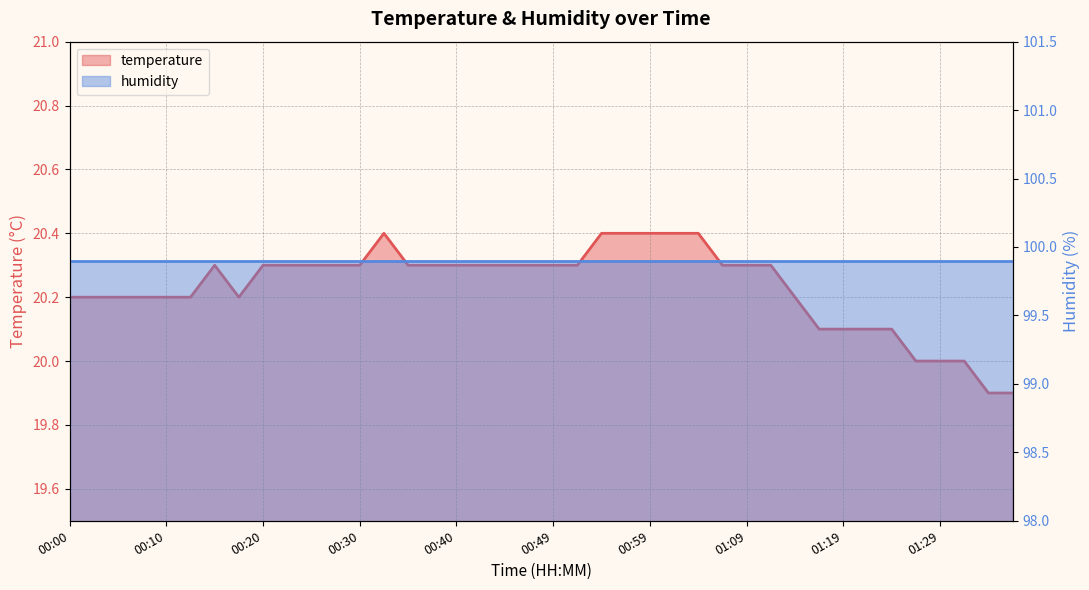

List the labels in order of value, largest first.

00:32, 00:54, 00:57, 00:59, 01:02, 01:04, 00:15, 00:20, 00:22, 00:25, 00:27, 00:30, 00:35, 00:37, 00:40, 00:42, 00:45, 00:47, 00:49, 00:52, 01:07, 01:09, 01:12, 00:00, 00:03, 00:05, 00:07, 00:10, 00:12, 00:17, 01:14, 01:17, 01:19, 01:22, 01:24, 01:27, 01:29, 01:32, 01:34, 01:37